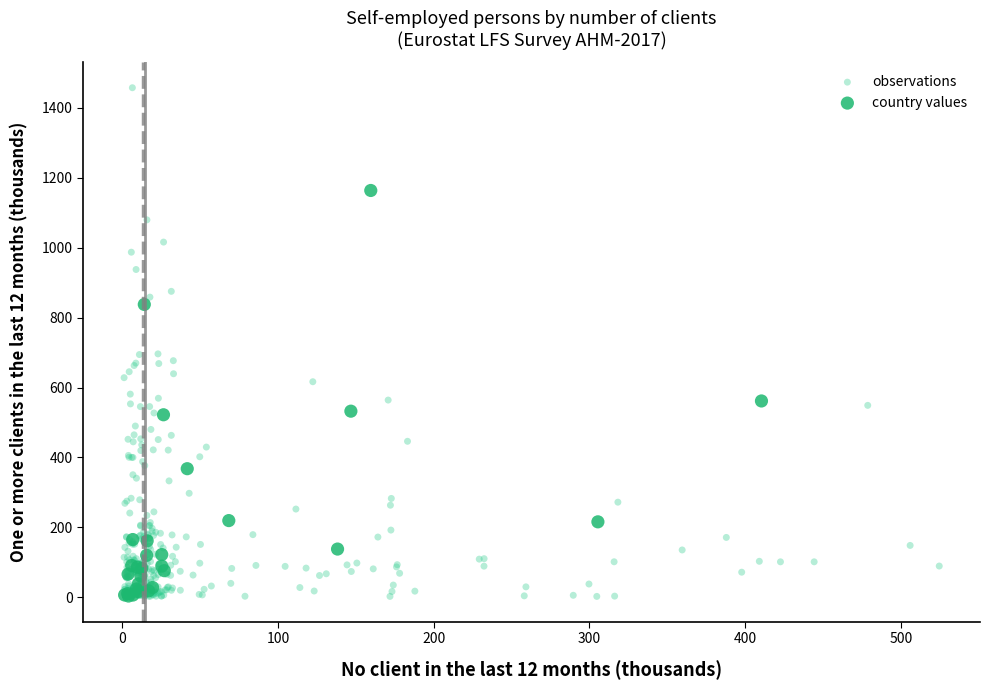

Which series contains the highest Y value?

observations